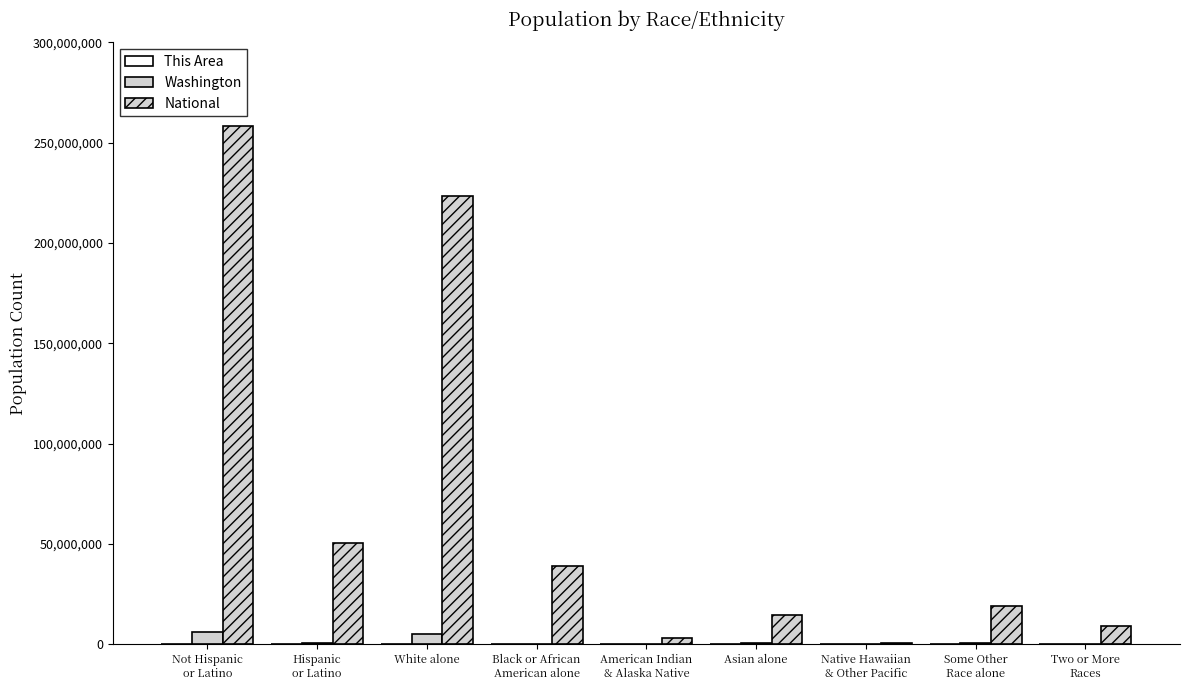

How many groups of bars are there?

9